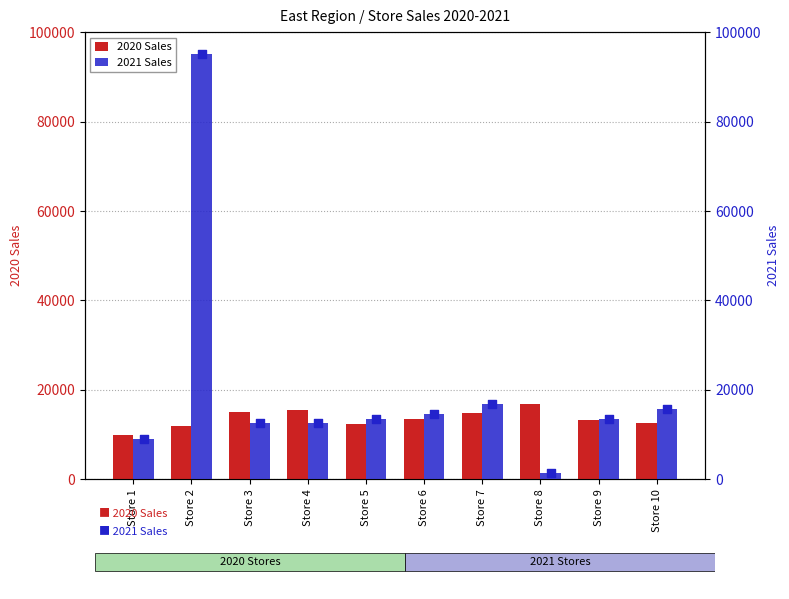

What is the total value across all series at Store 8?

18330